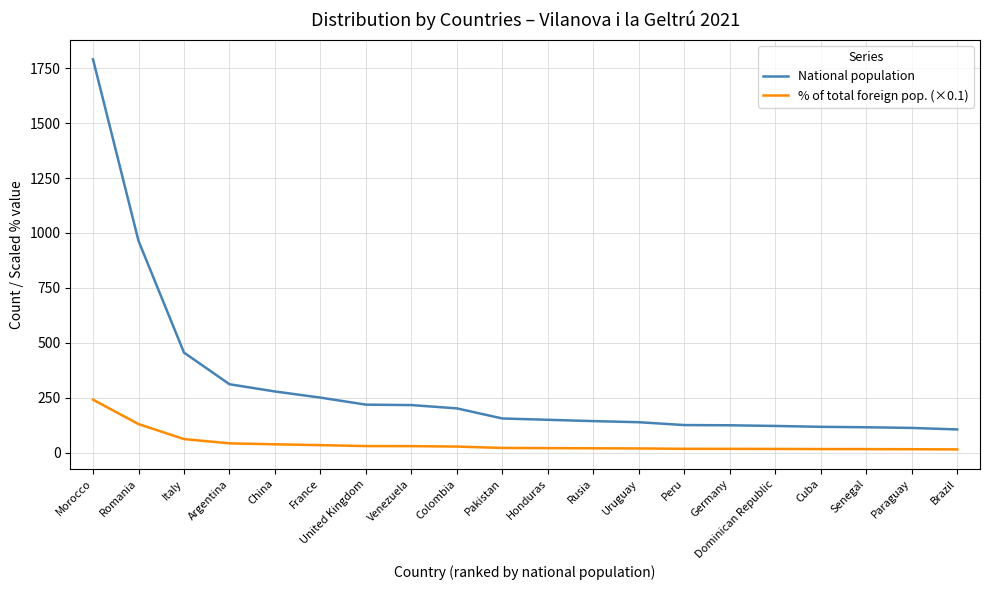

List the series in order of their overall mean, lowest first.

% of total foreign pop. (×0.1), National population